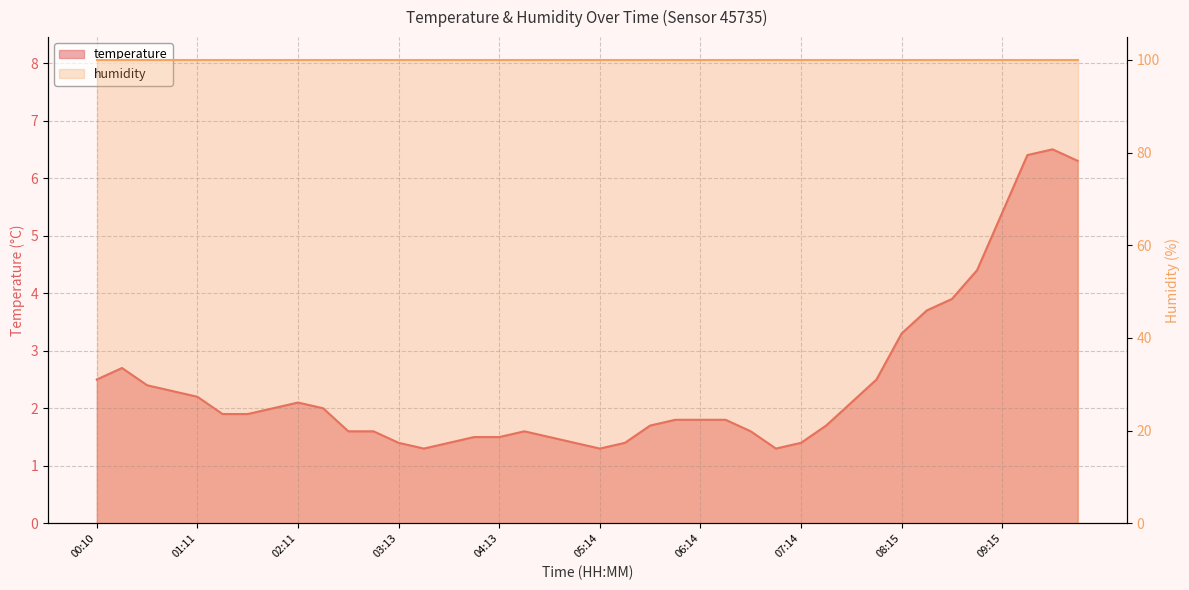

Where is the data nearest to the value 3?

00:25